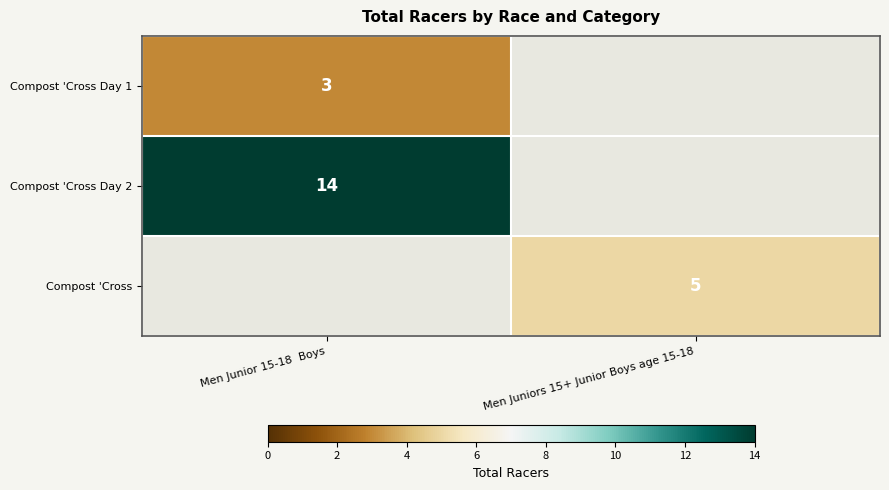

Which category has the highest value across all series?

Men Junior 15-18  Boys